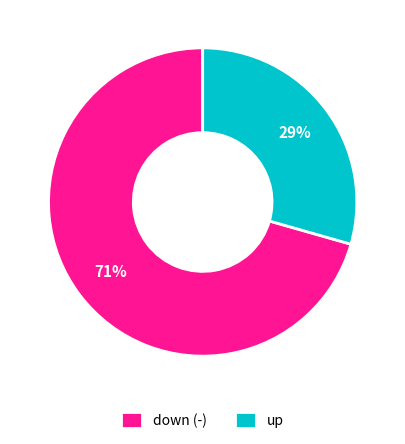

Combined, do down (-) and up account for over 50%?

Yes